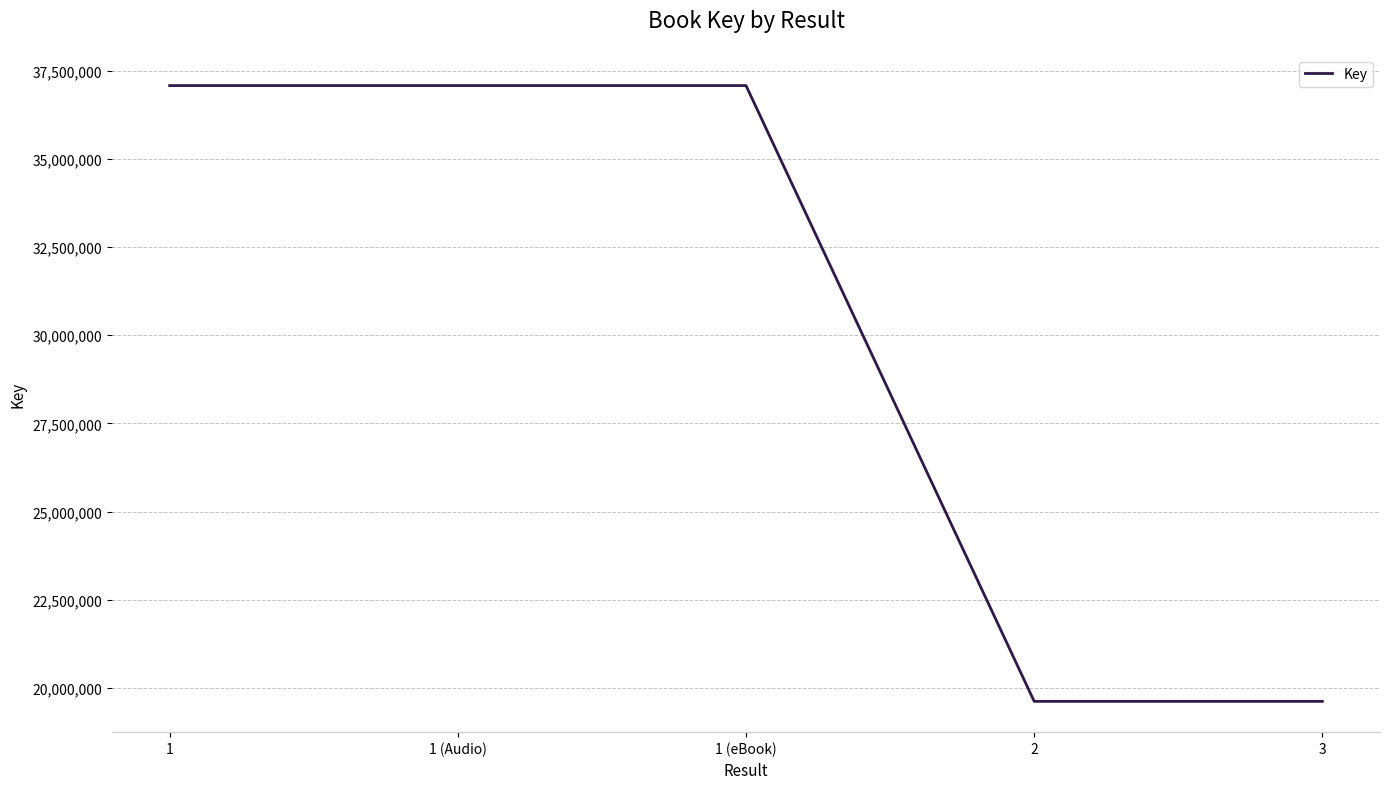

What is the ratio of the value at 1 (eBook) to the value at 1?

1.0